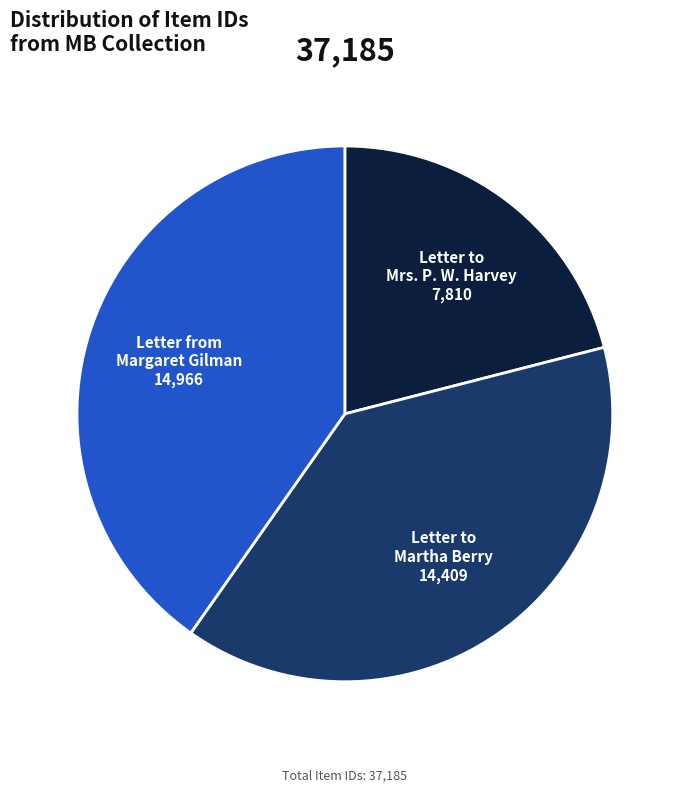

Rank the categories by value from lowest to highest.

Letter to Mrs. P. W. Harvey, Letter to Martha Berry, Letter from Margaret Gilman